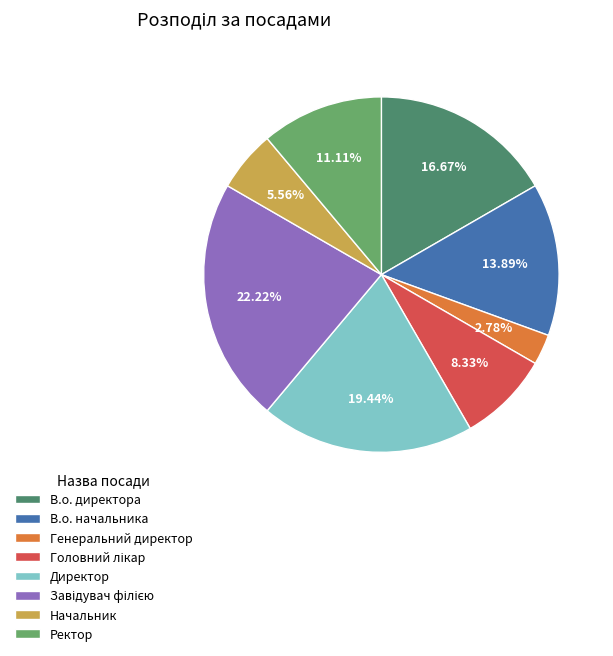

What is the smallest slice in the pie chart?

Генеральний директор